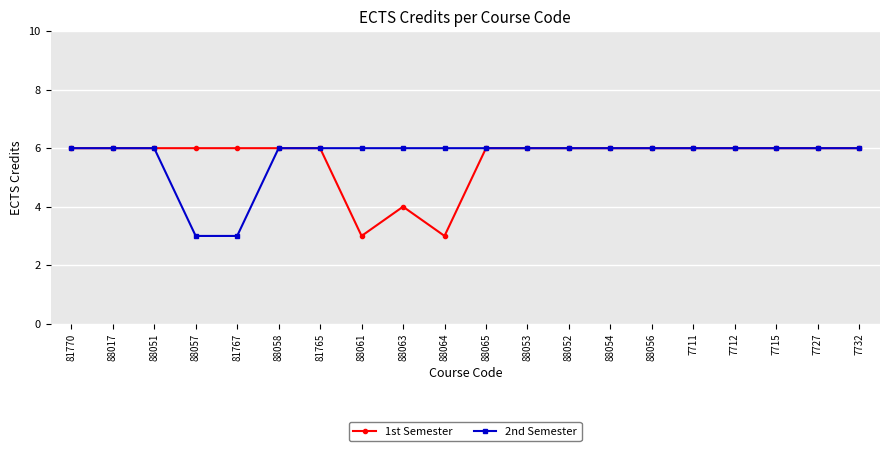

What are all the series names shown in the legend?

1st Semester, 2nd Semester